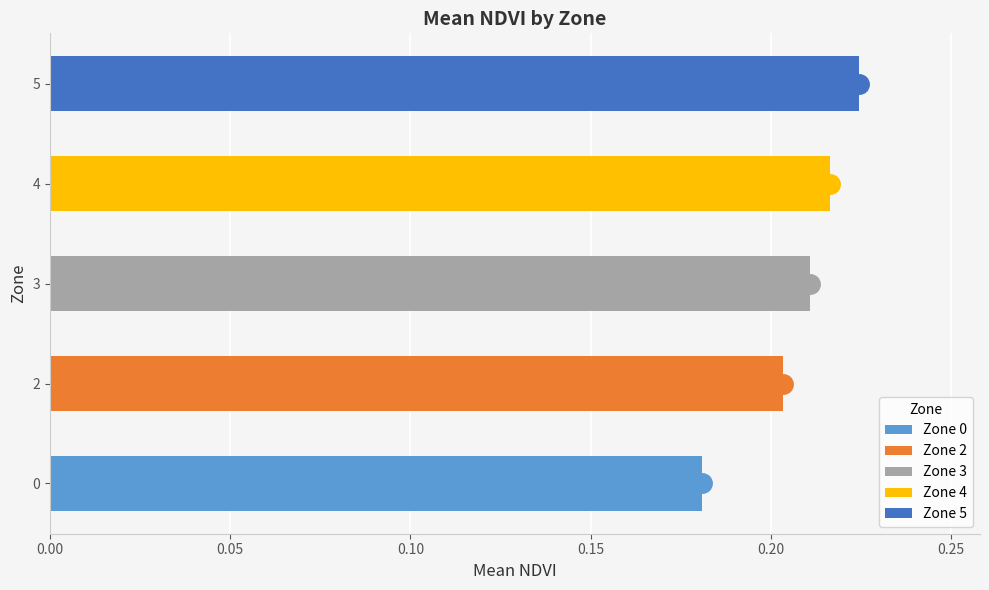

What is the sum of the values at 0 and 3?

0.4